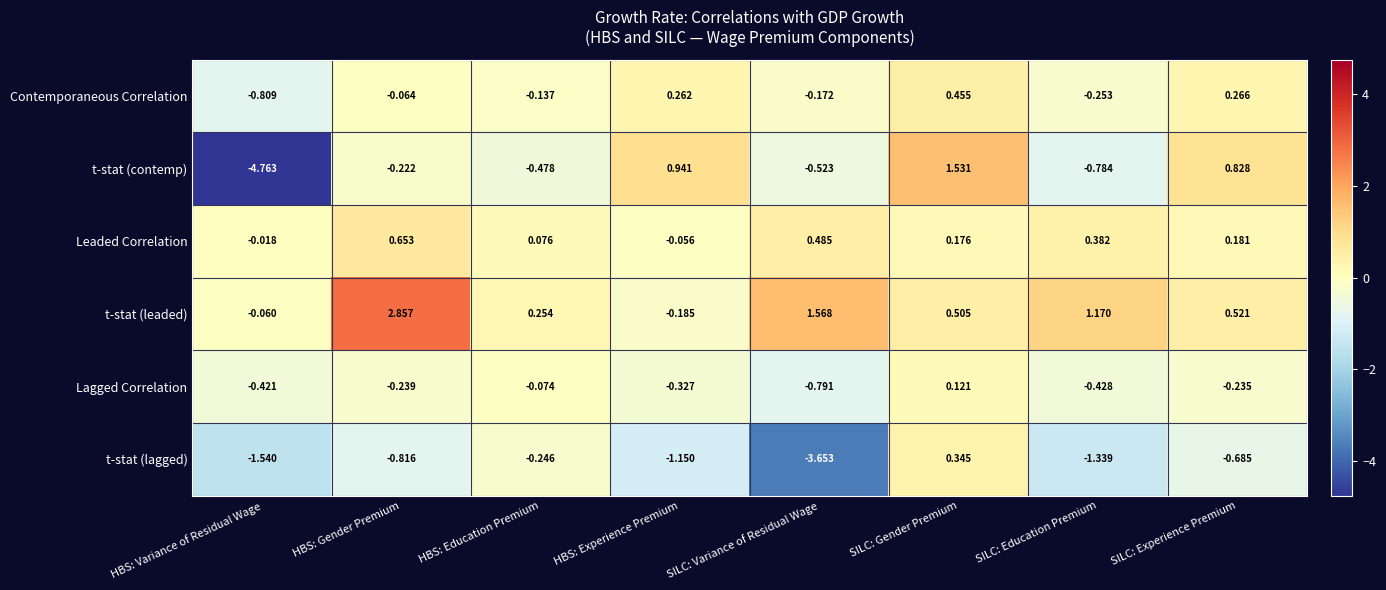

Where is Contemporaneous Correlation nearest to the value 0?

HBS: Gender Premium